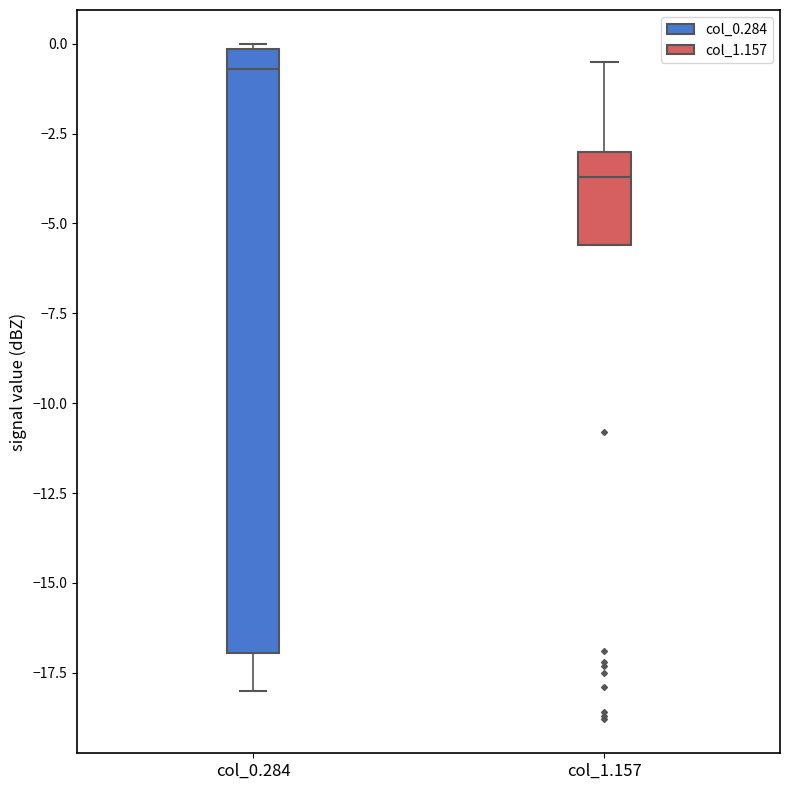

Which box's median line is the lowest?

col_1.157